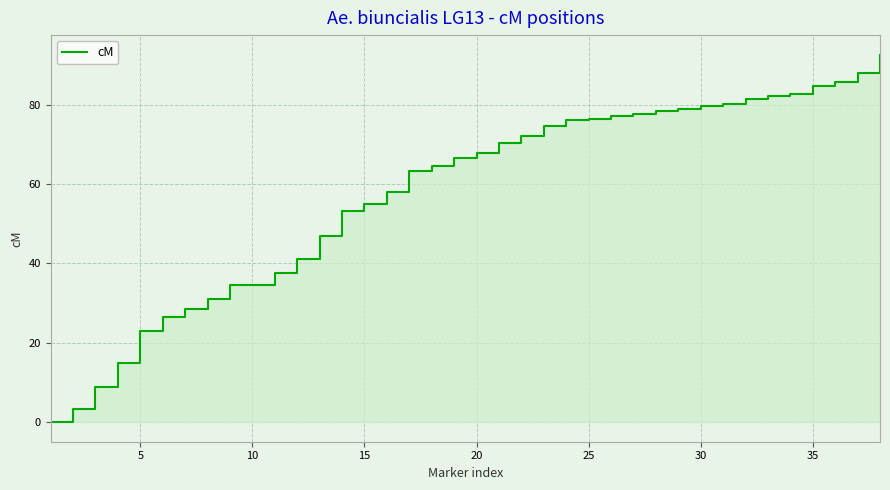

How many positive values are there?

37